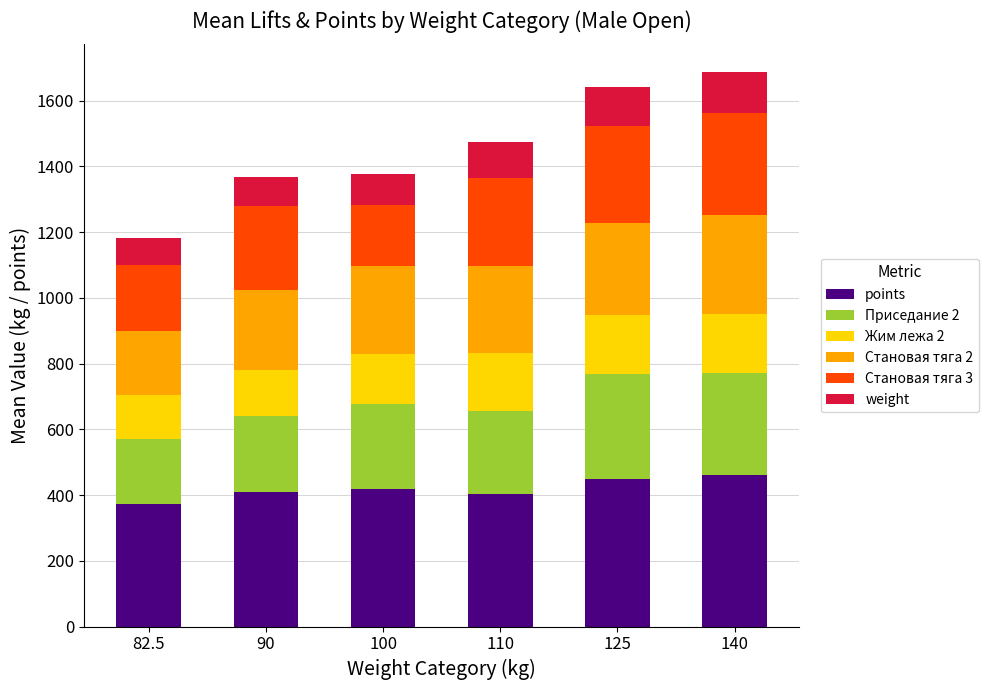

What is the sum of all points values?

2515.1